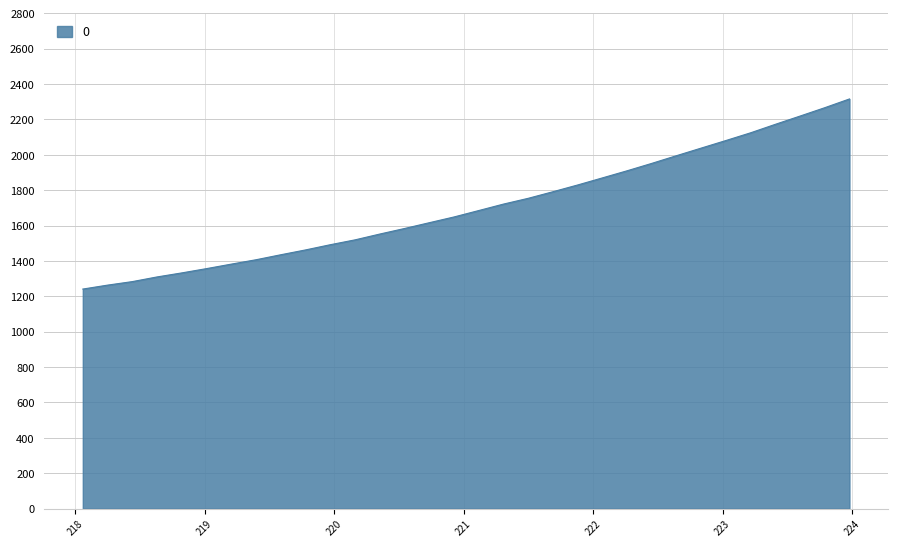

What is the difference between the maximum and minimum values?

1074.5